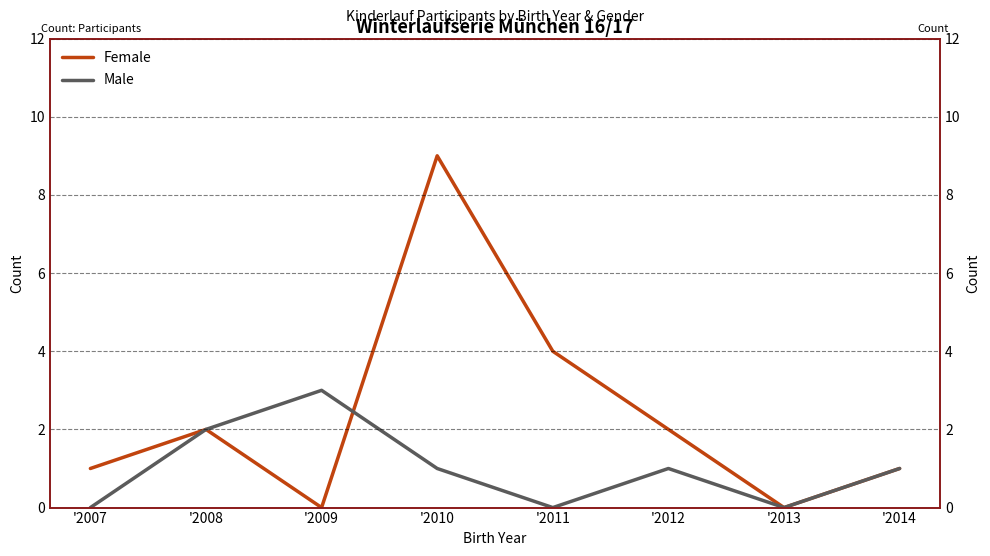

Rank the series by their average value, from lowest to highest.

Male, Female